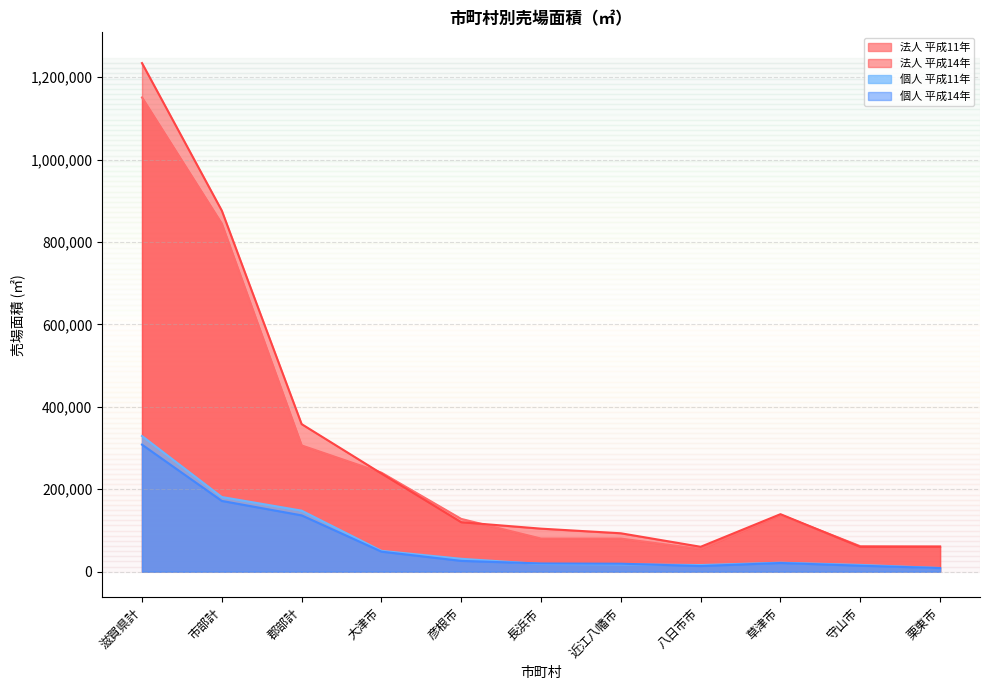

At how many categories does at least one series exceed 964669?

1